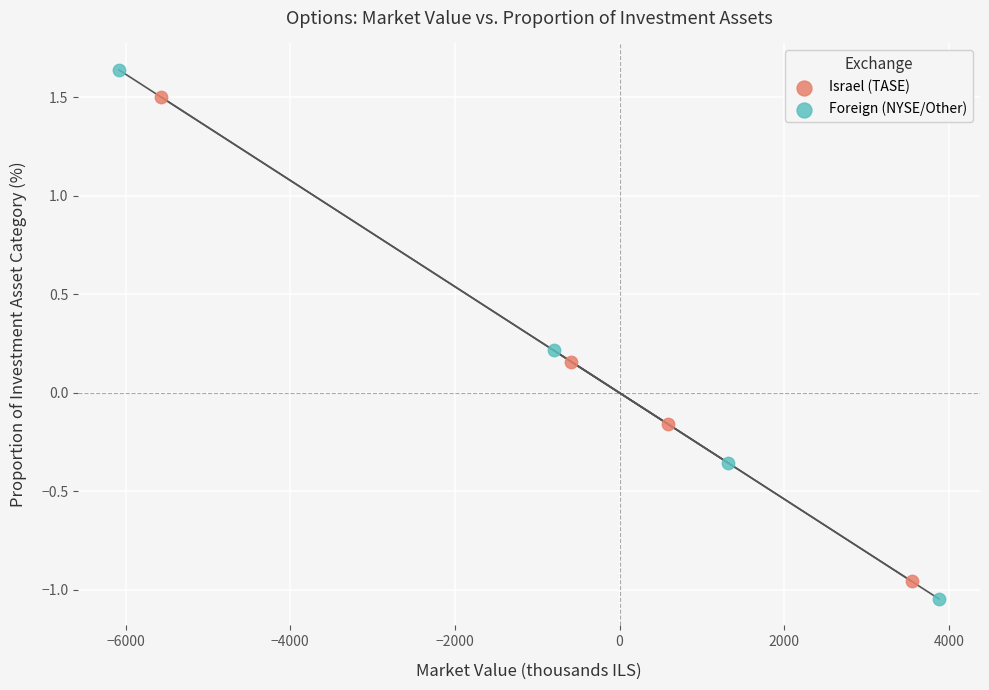

Which series reaches the maximum Y coordinate?

Foreign (NYSE/Other)